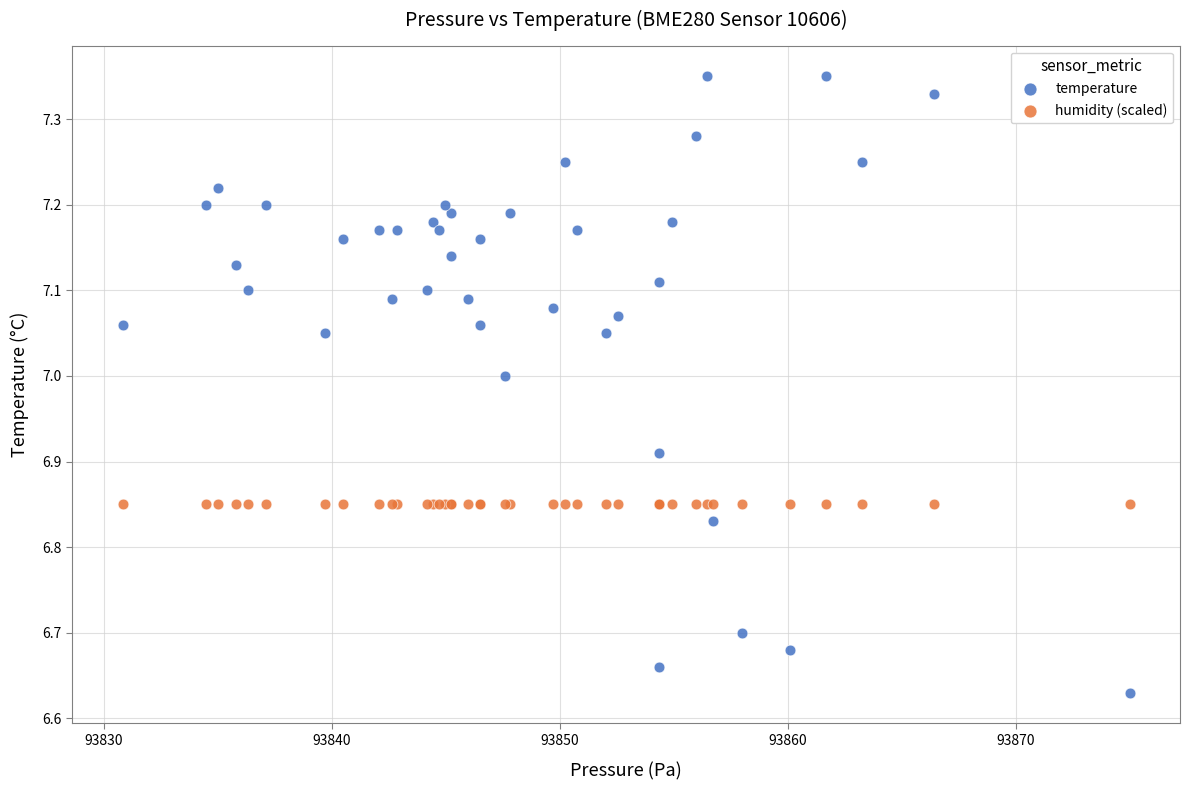

Which series reaches the maximum Y coordinate?

temperature